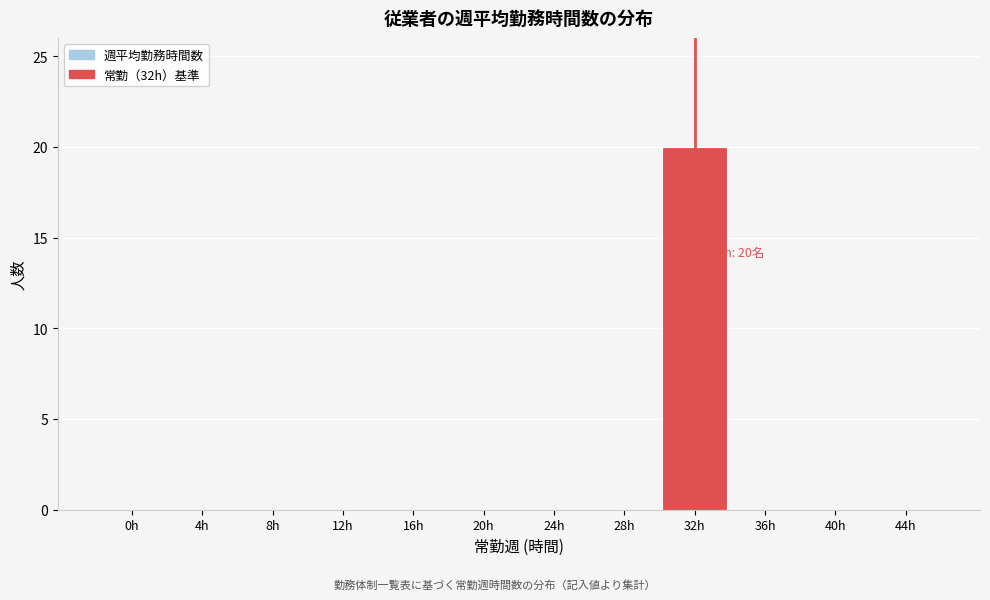

Reading left to right, list all the values displayed in this chart.

0h=0	4h=0	8h=0	12h=0	16h=0	20h=0	24h=0	28h=0	32h=20	36h=0	40h=0	44h=0